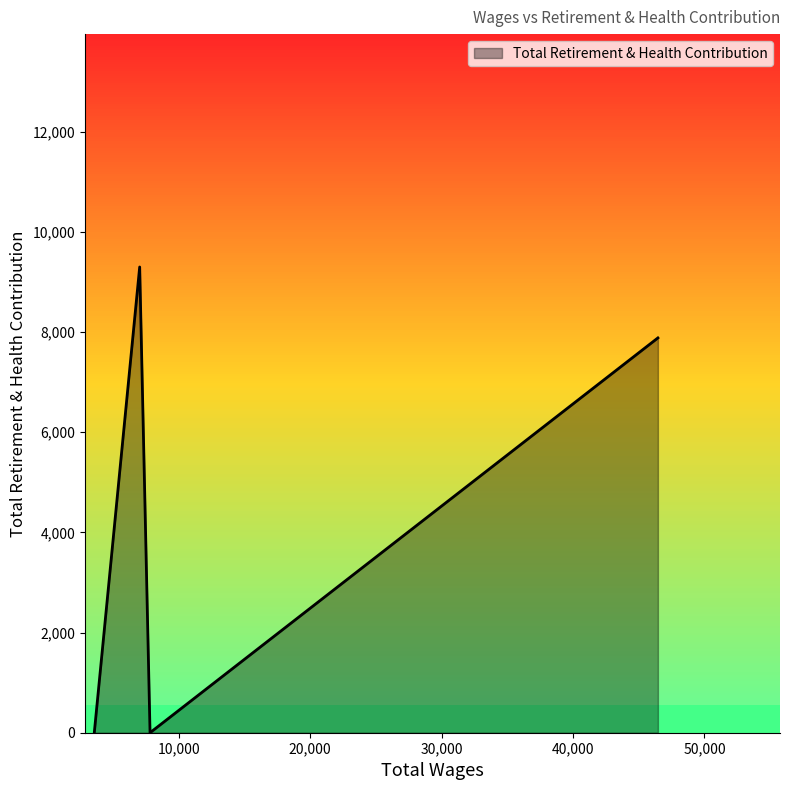

What is the average value?

4295